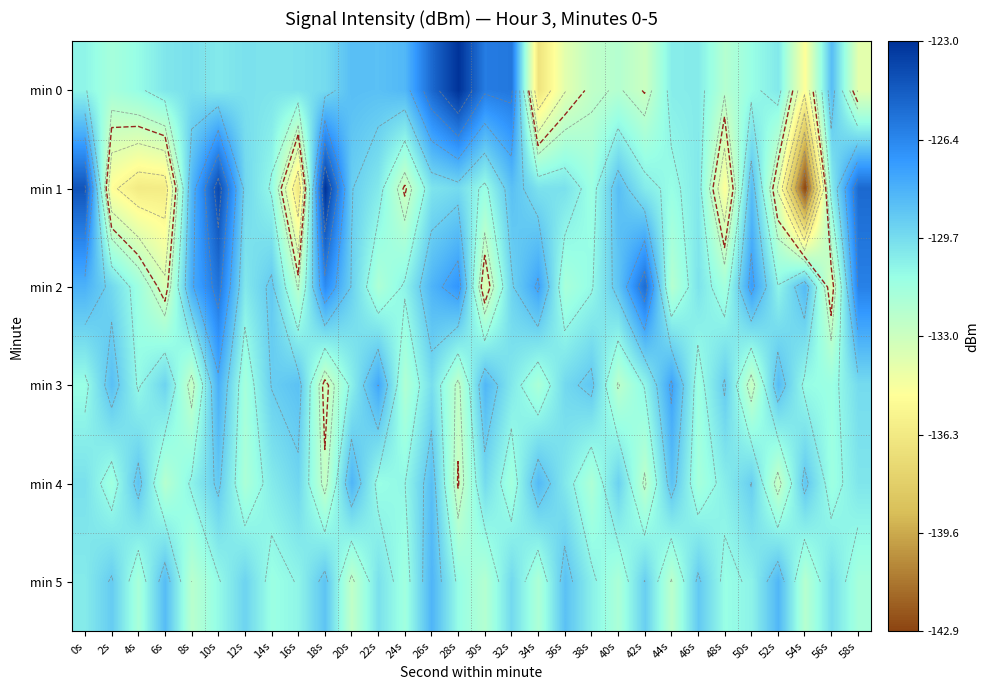

Which category has the lowest value in the min 4 series?

28s